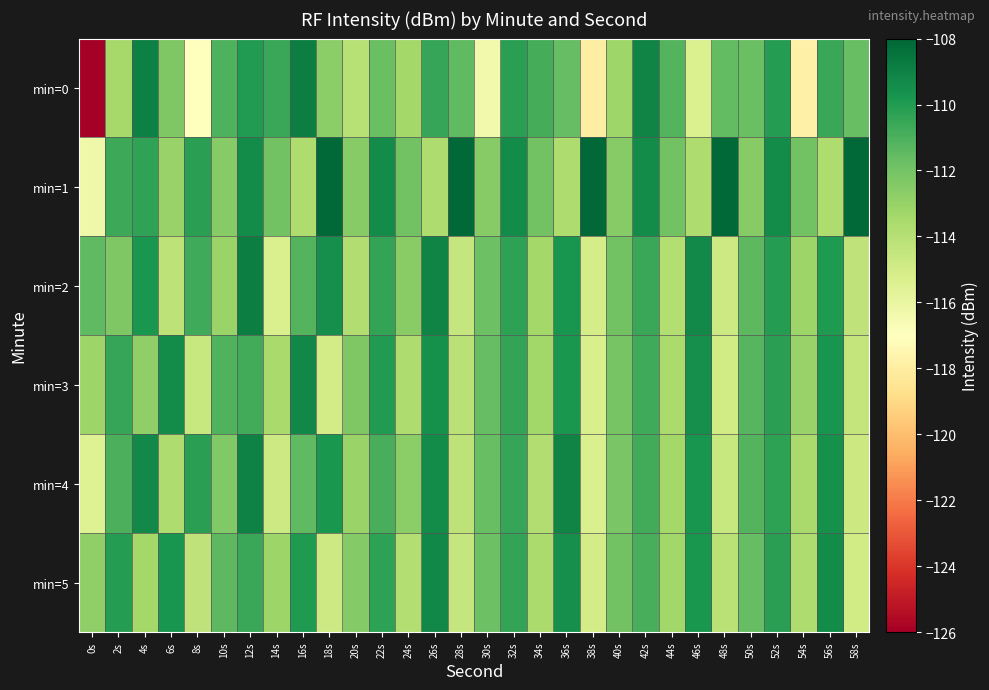

What is the maximum value shown in the chart?

-108.1